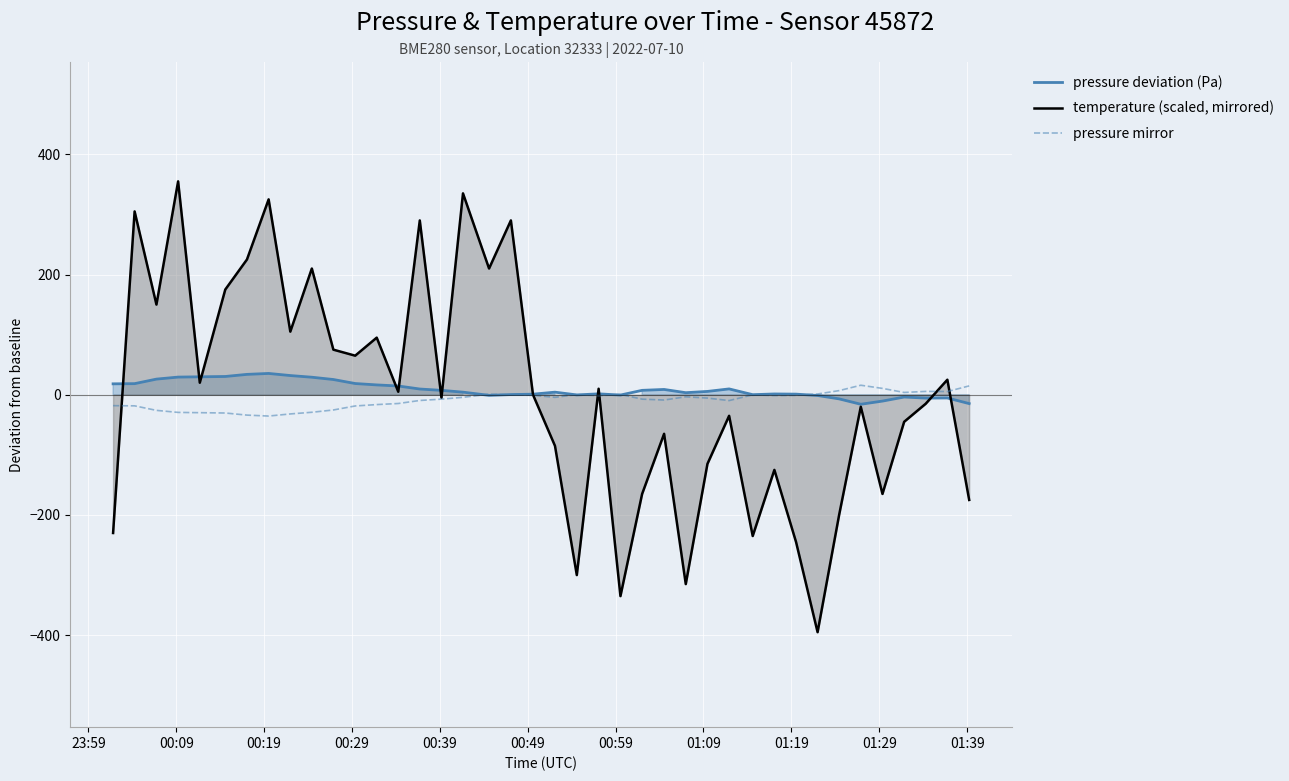

What is the lowest value of the temperature (scaled, mirrored) series?

-395.0